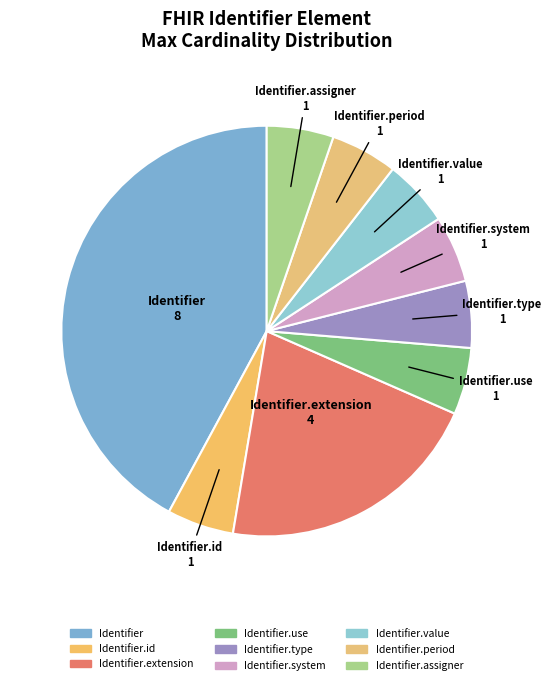

Count the number of slices in the pie.

9